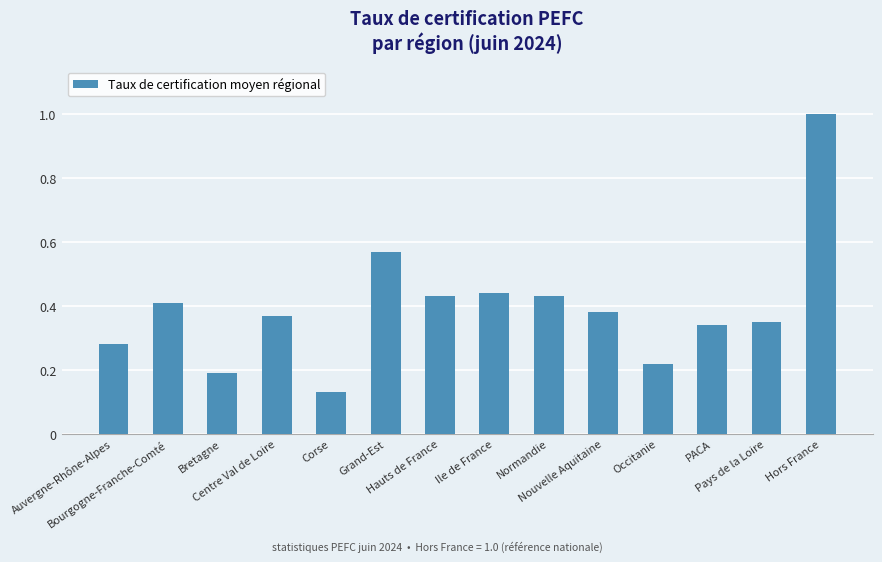

Is it true that the value at Normandie is 0.4?

True